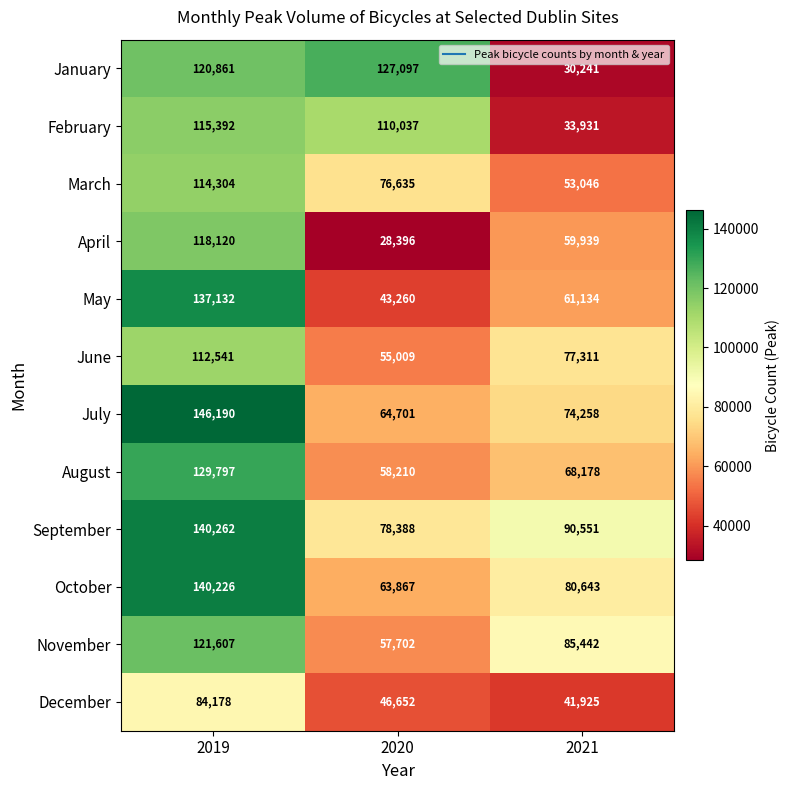

Which category has the lowest value across all series?

2020